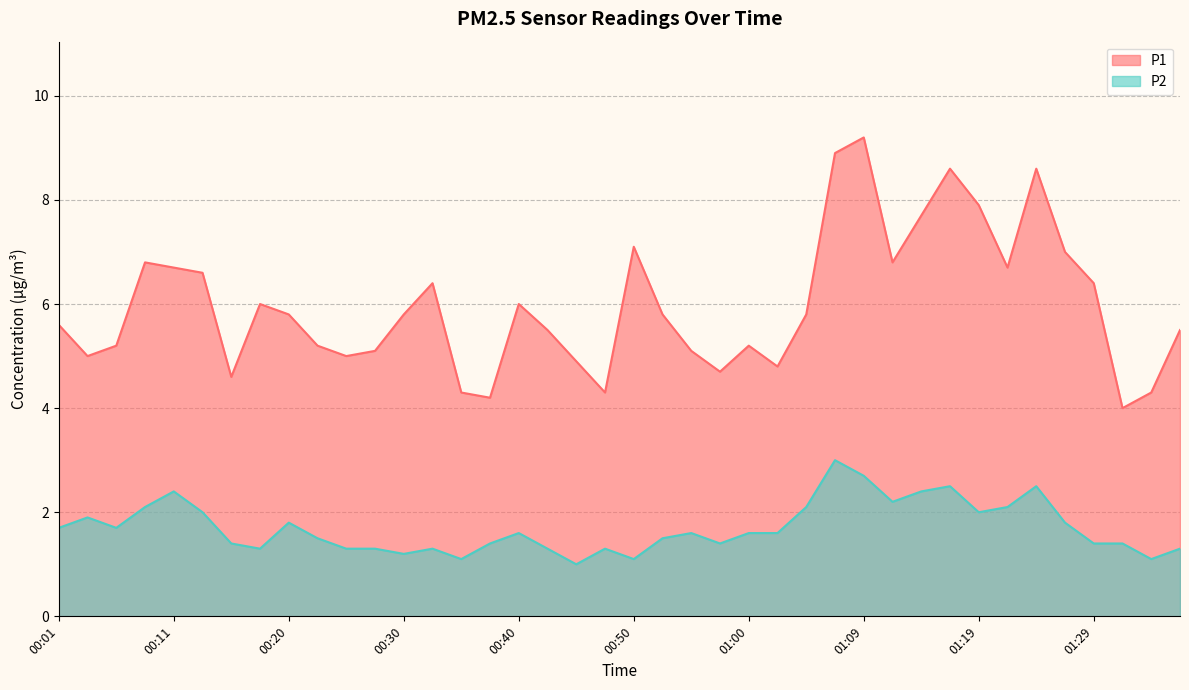

What is the minimum value for P1?

4.0